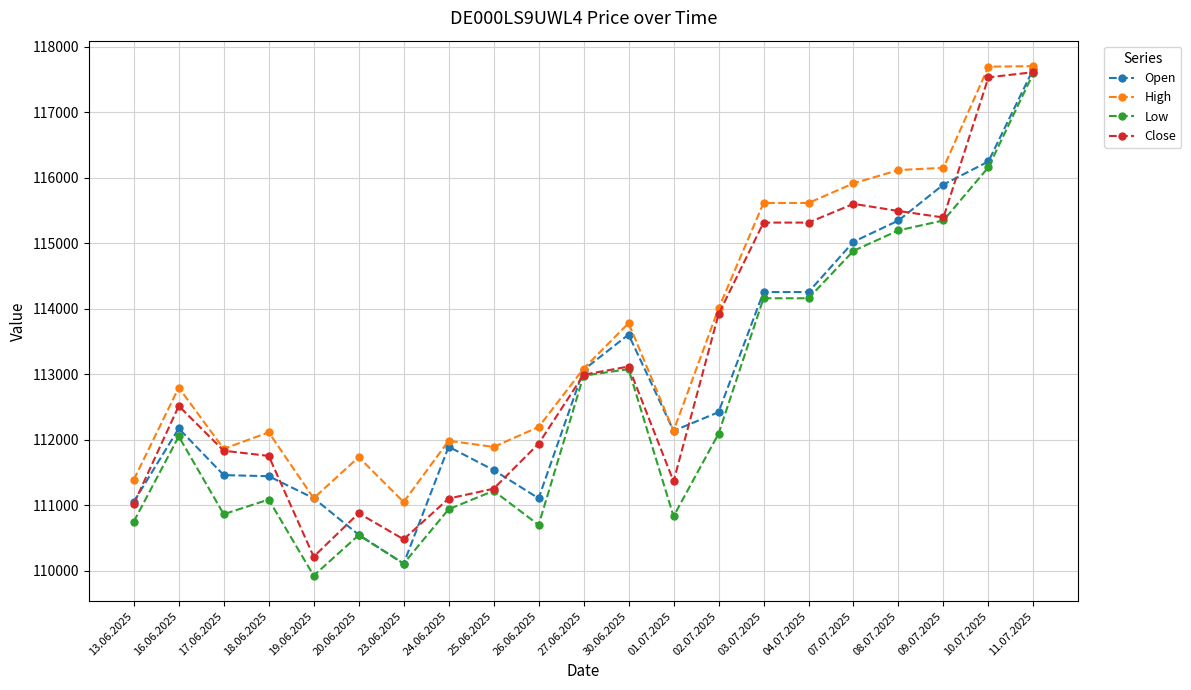

How many distinct data groups are displayed?

4